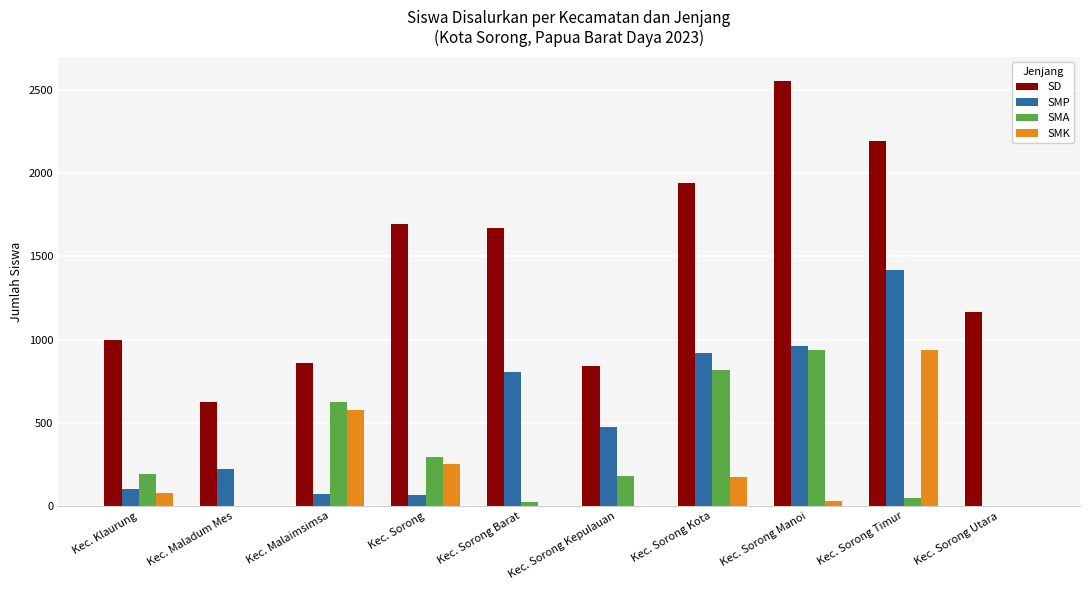

Is the value of SMP at Kec. Sorong Manoi greater than the value of SD at Kec. Sorong Barat?

No